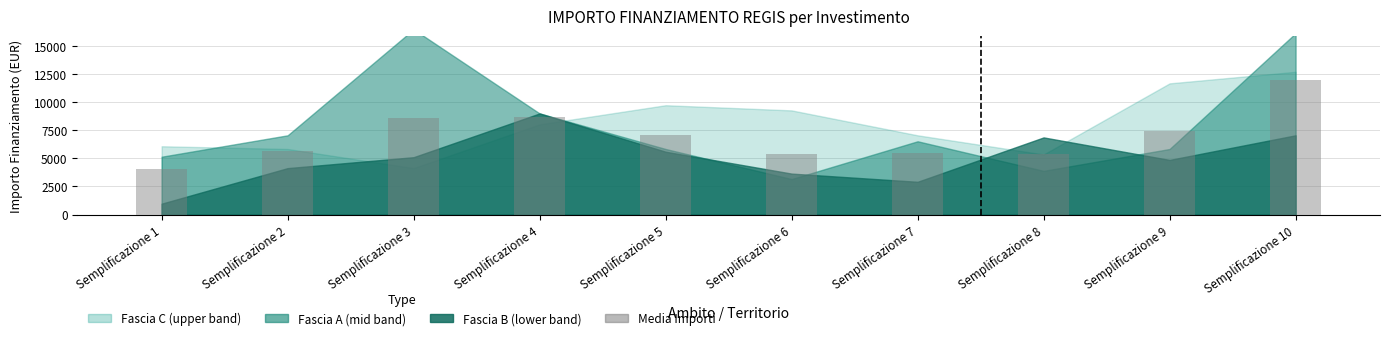

The chart shows a value of 1856.5 at Semplificazione 9. True or false?

False